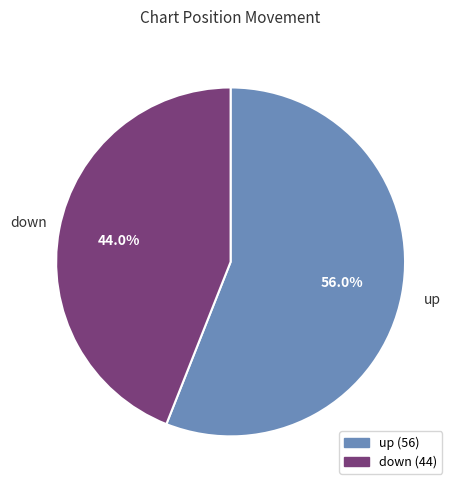

To the nearest percent, what is the difference between the down and up slice percentages?

12%